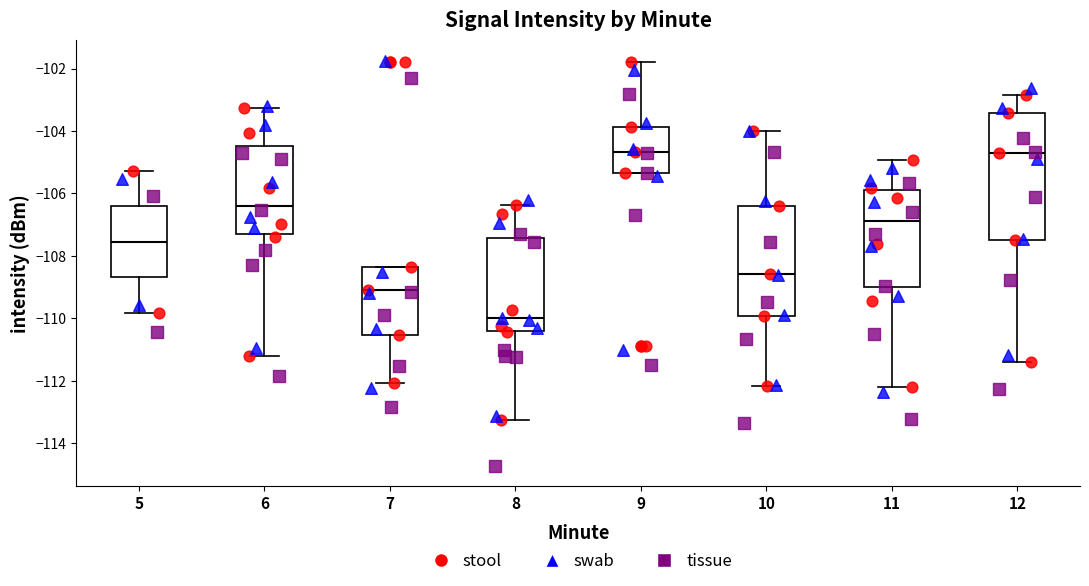

Comparing the boxes themselves (not the whiskers), which one is the tallest?

12